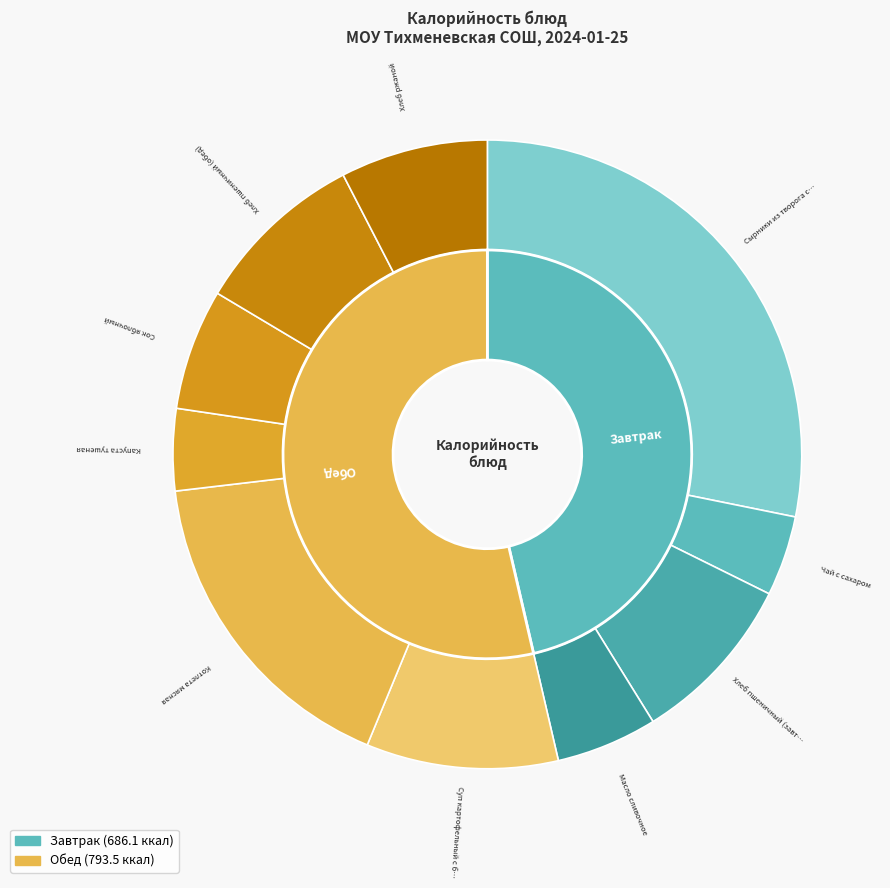

How many slices are in this pie chart?

10